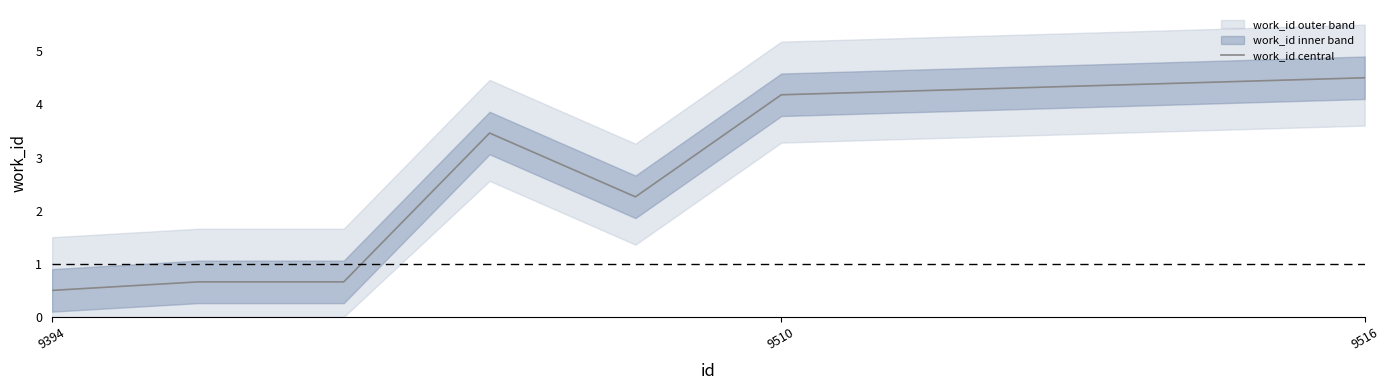

True or false: the data has more than 1 interior local peaks.

False